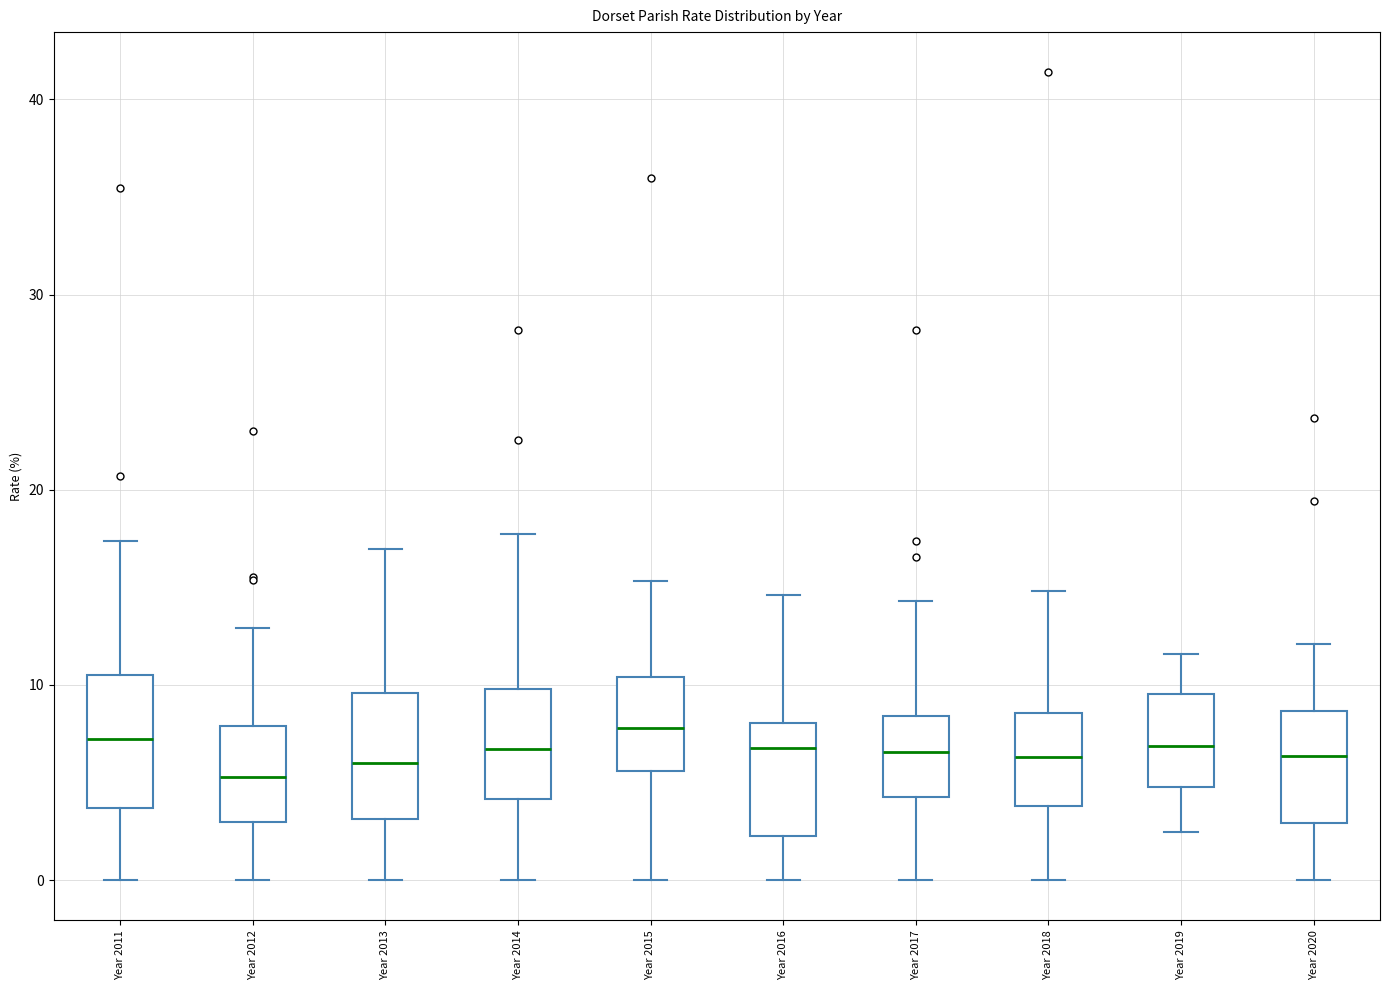

Reading left to right, transcribe this box plot: for each box, give where its median line is, the range the box spans, and where its two whiskers end, as read against the y-axis. The values are not printed on the chart, so give them approximately, as read against the axis.

Year 2011: median 7, box 4 to 10, whiskers 0 to 17
Year 2012: median 5, box 3 to 8, whiskers 0 to 13
Year 2013: median 6, box 3 to 10, whiskers 0 to 17
Year 2014: median 7, box 4 to 10, whiskers 0 to 18
Year 2015: median 8, box 6 to 10, whiskers 0 to 15
Year 2016: median 7, box 2 to 8, whiskers 0 to 15
Year 2017: median 7, box 4 to 8, whiskers 0 to 14
Year 2018: median 6, box 4 to 9, whiskers 0 to 15
Year 2019: median 7, box 5 to 10, whiskers 2 to 12
Year 2020: median 6, box 3 to 9, whiskers 0 to 12